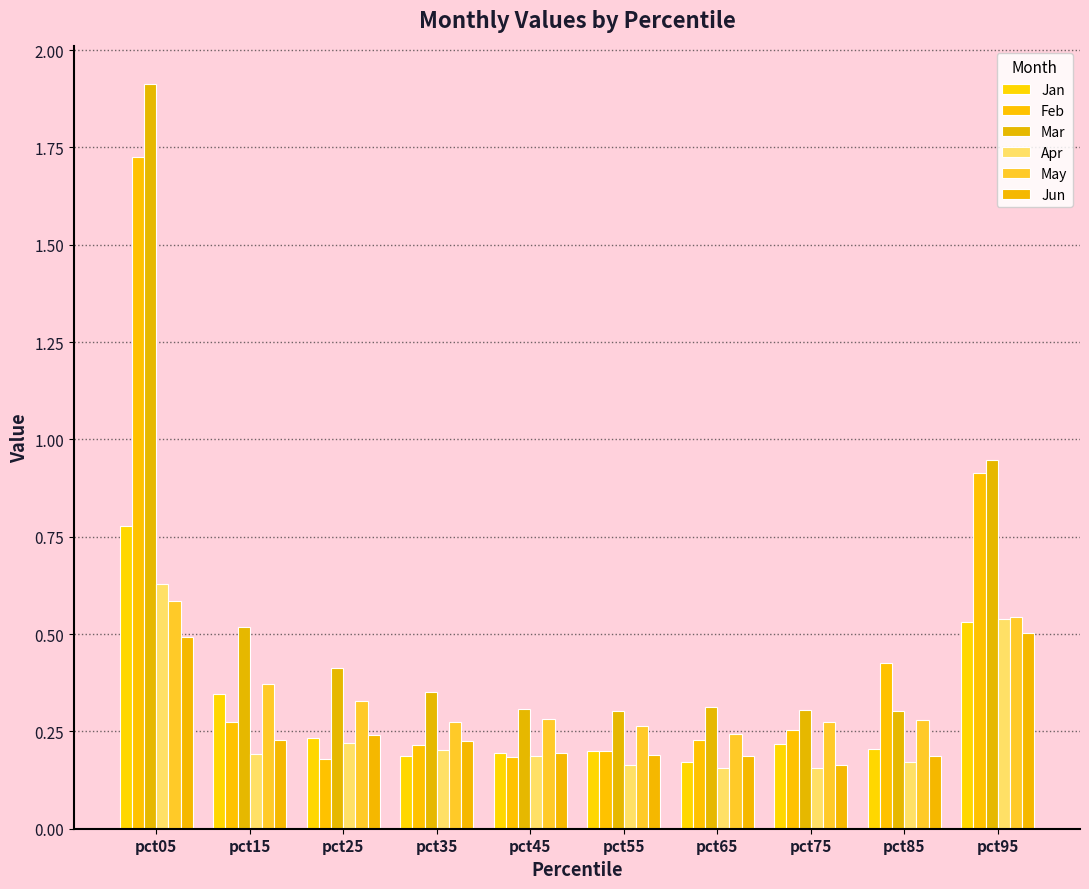

Which series has the largest range (max minus min)?

Mar